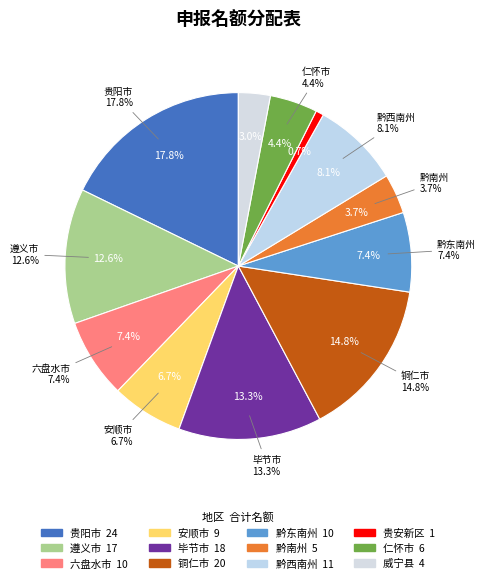

Do 毕节市 and 贵安新区 together represent more than half of the pie?

No